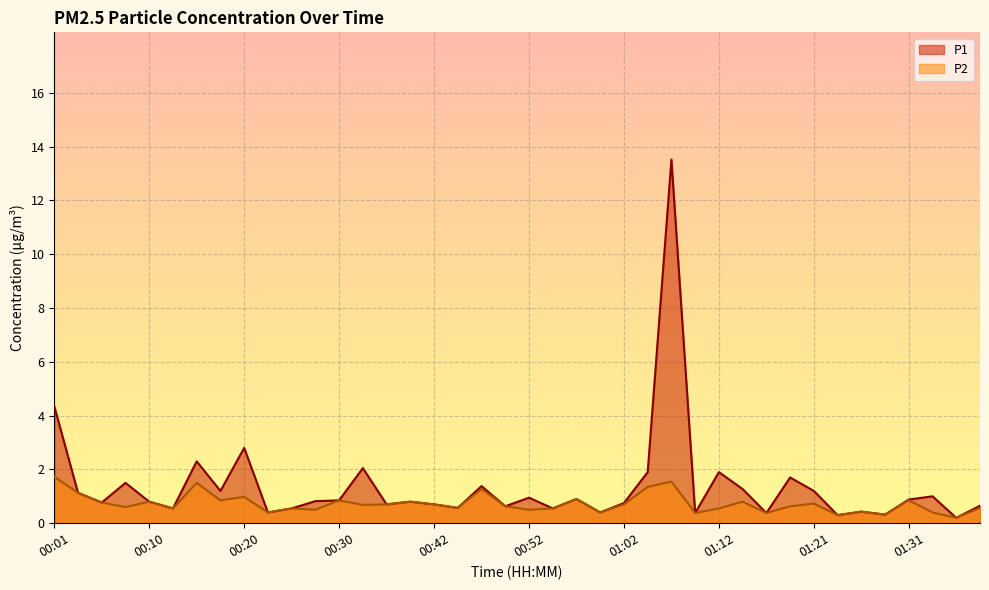

At which category is the sum across all series the highest?

01:07